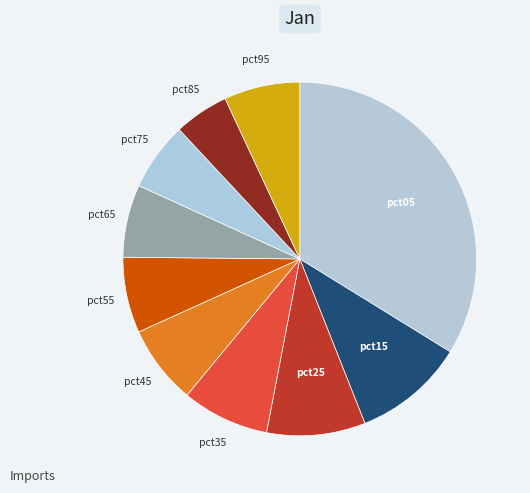

What is the smallest slice in the pie chart?

pct85